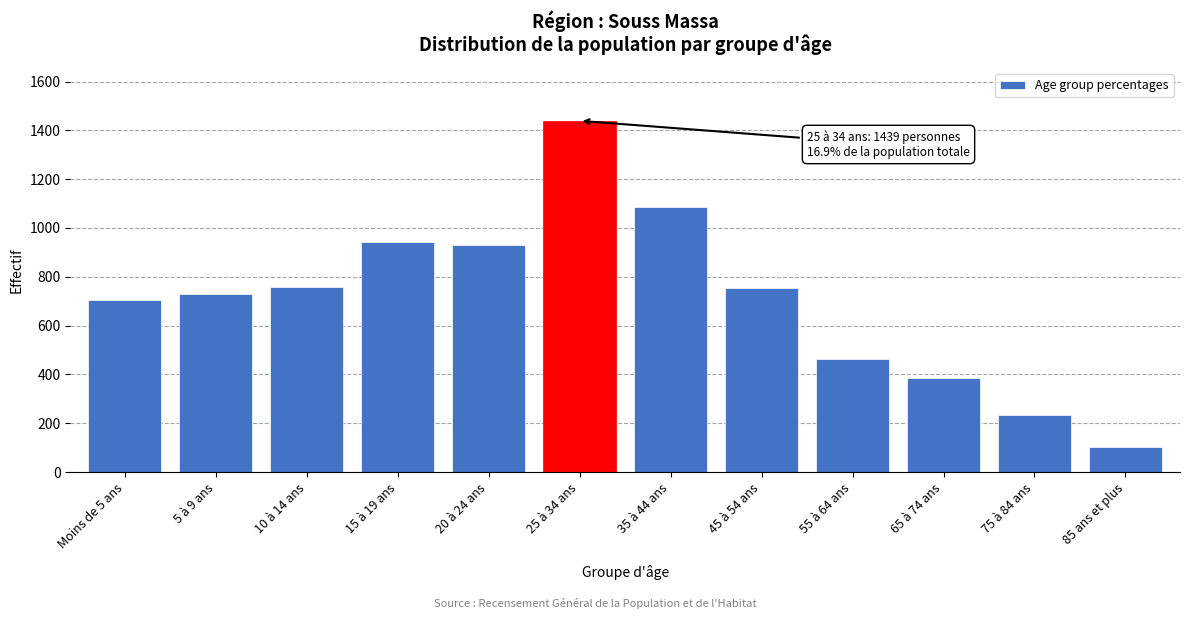

What is the maximum value shown in the chart?

1439